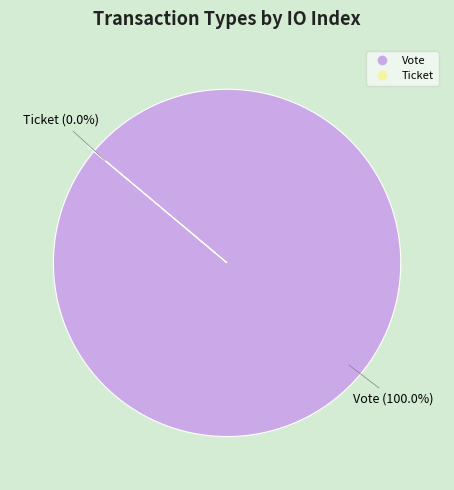

Rank the categories by value from lowest to highest.

Ticket, Vote